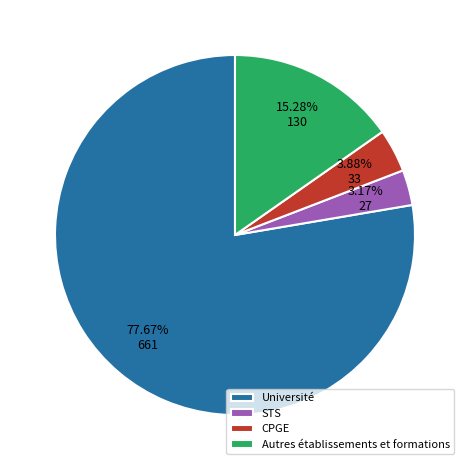

To the nearest percent, what is the average slice percentage?

25%